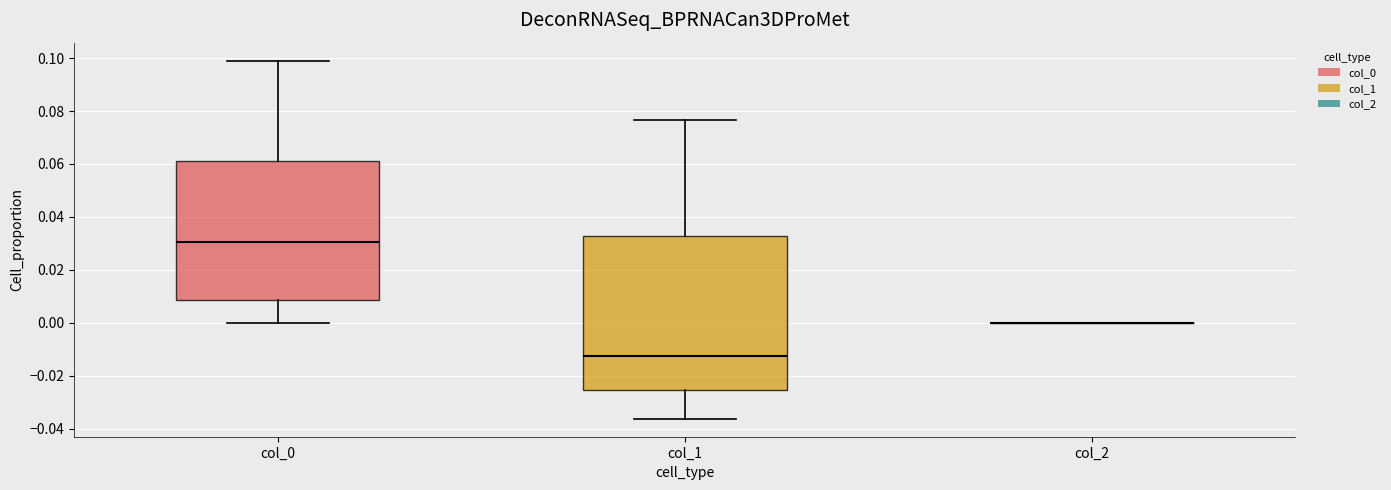

Comparing the boxes themselves (not the whiskers), which one is the tallest?

col_1